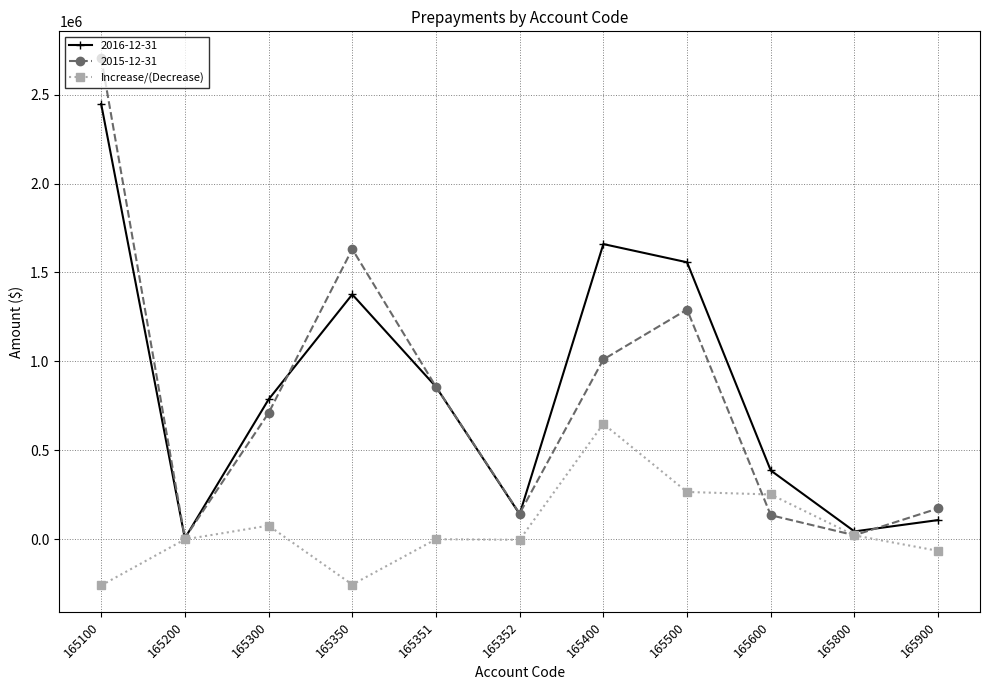

True or false: Increase/(Decrease) has more than 0 interior local peaks.

True